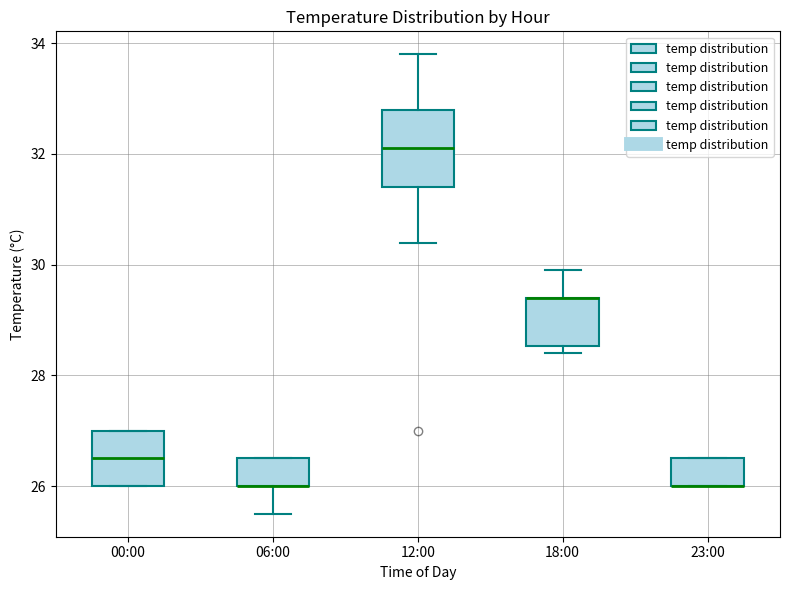

Which box is the tallest, from its lower edge to its upper edge?

12:00